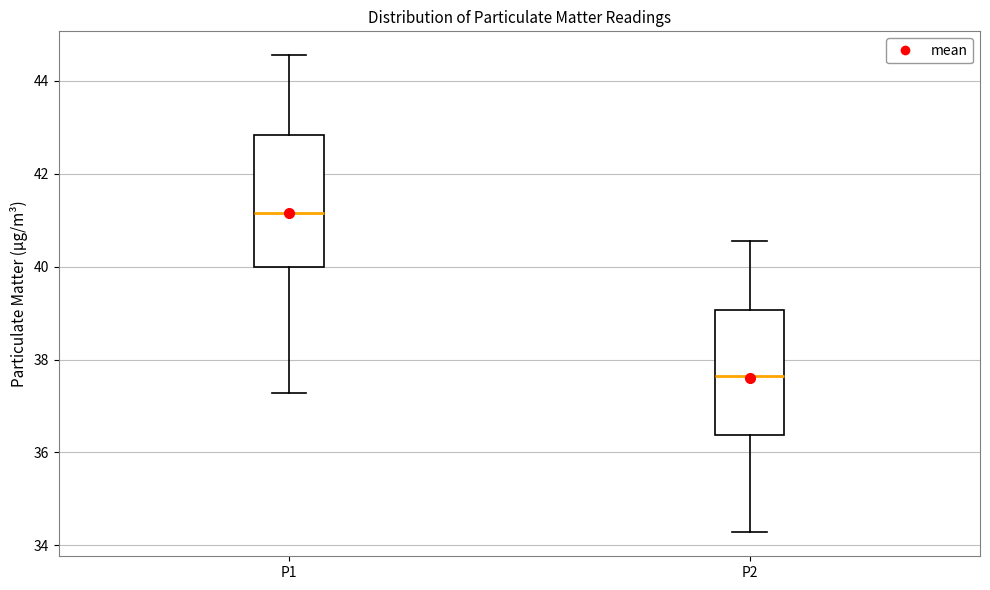

Which box's median line is the lowest?

P2